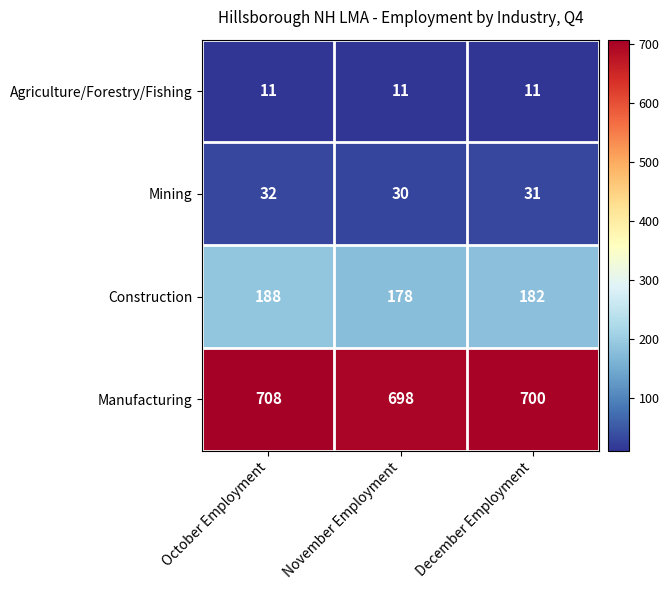

How many Construction values are between 178 and 188?

3